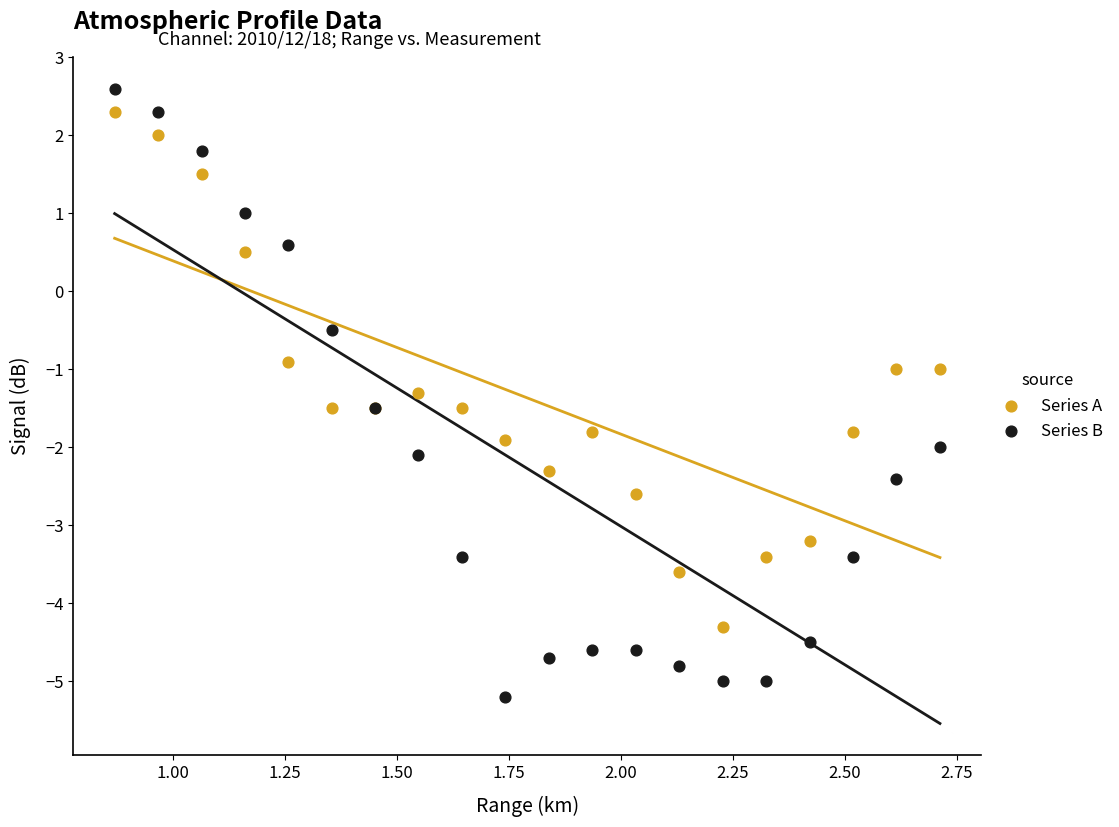

Which series reaches the minimum Y coordinate?

Series B